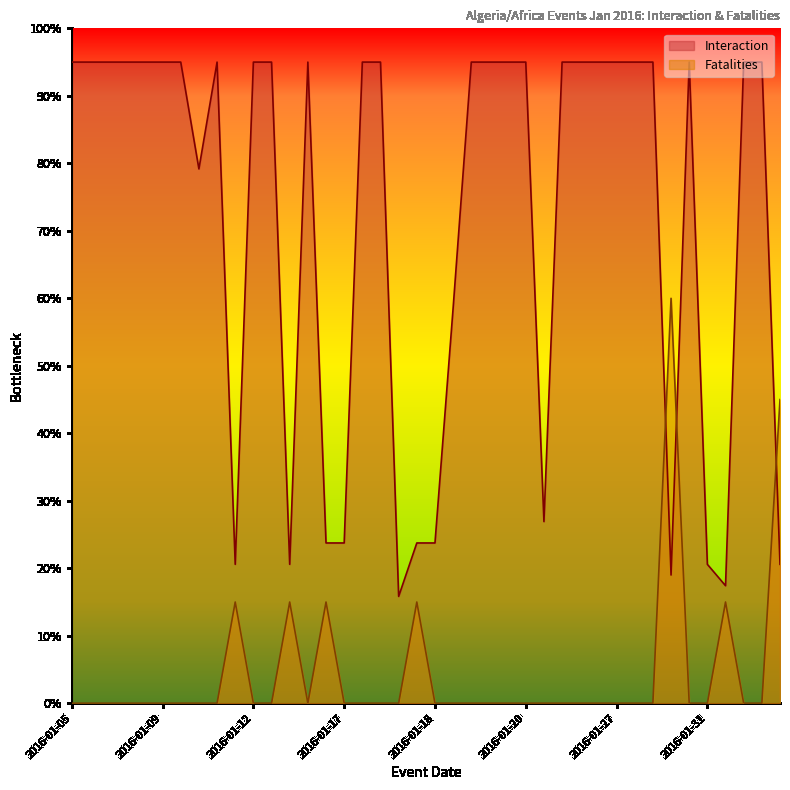

How many categories are shown in the chart?

40